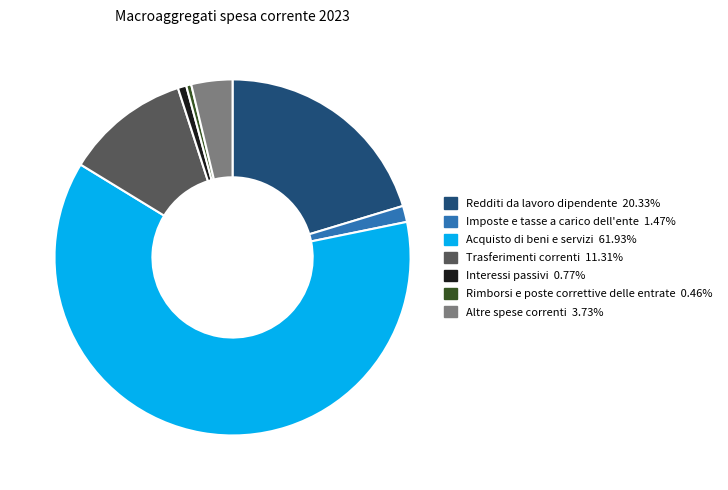

How many slices are in this pie chart?

7